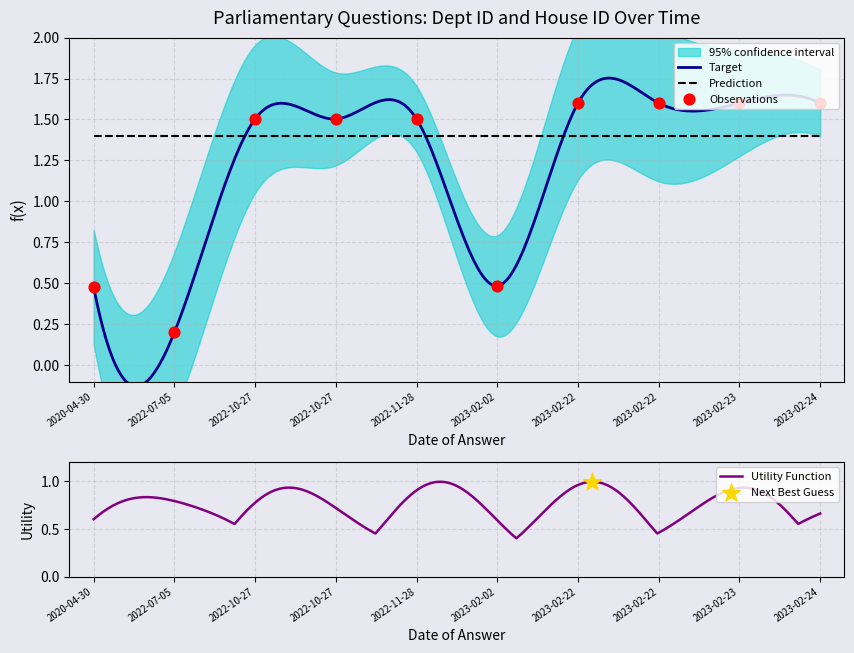

What is the ratio of the value at 2020-04-30 to the value at 2022-11-28?

0.3